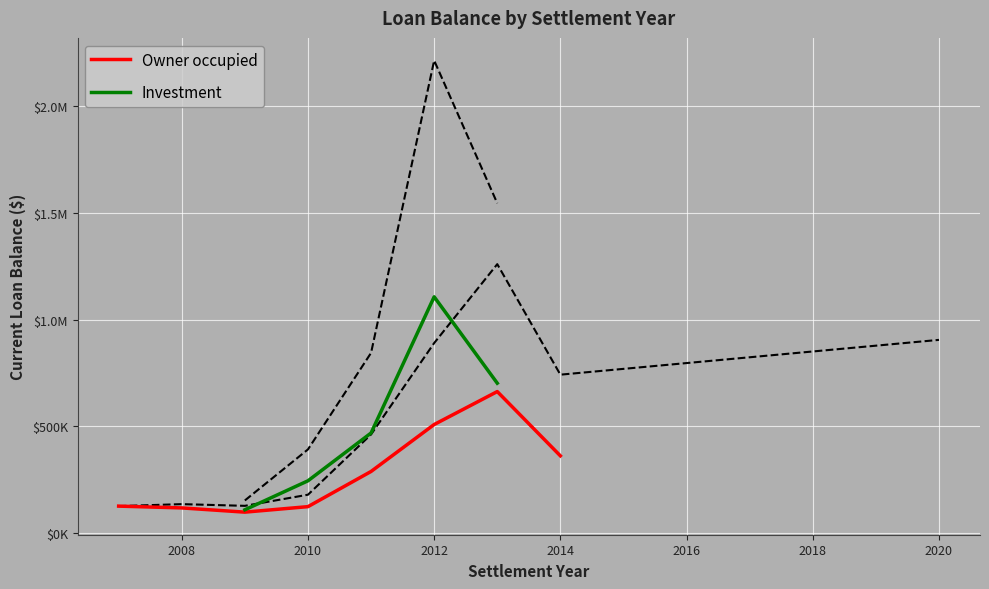

At how many categories does at least one series exceed 423575?

3